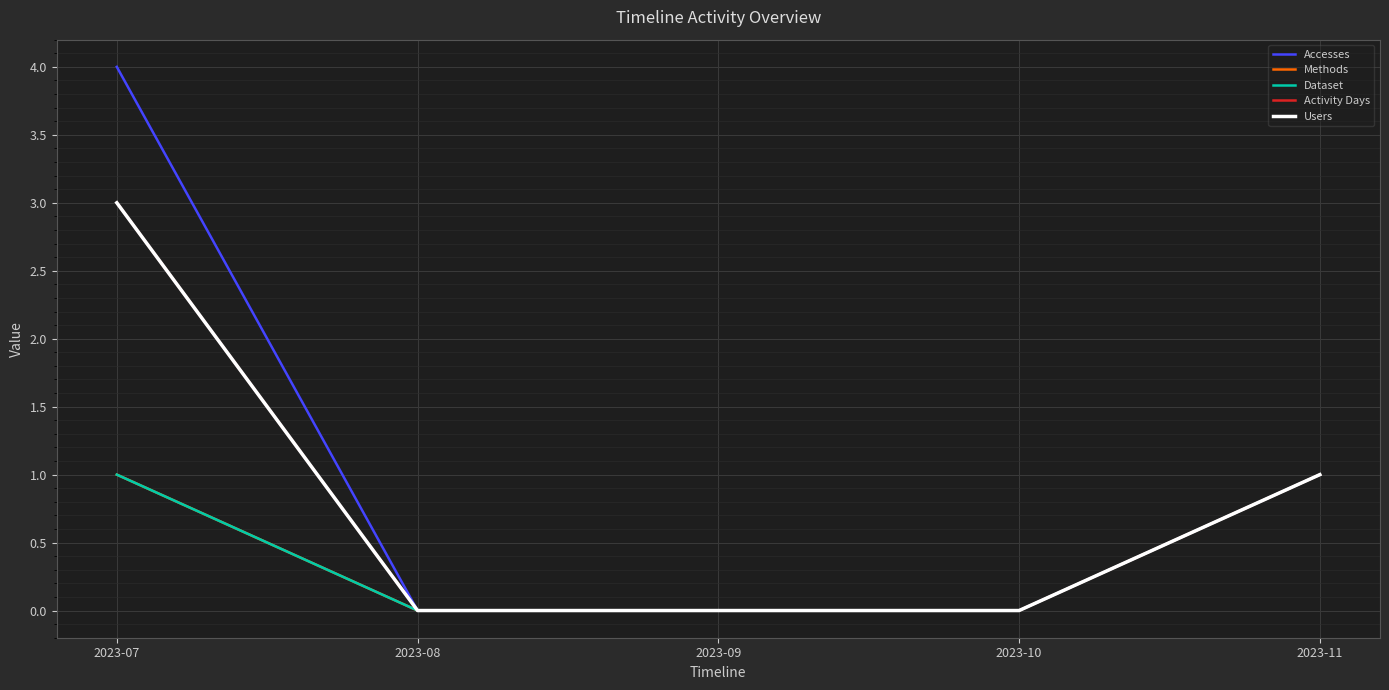

What is the value of the Methods point at the 1st from the left?

1